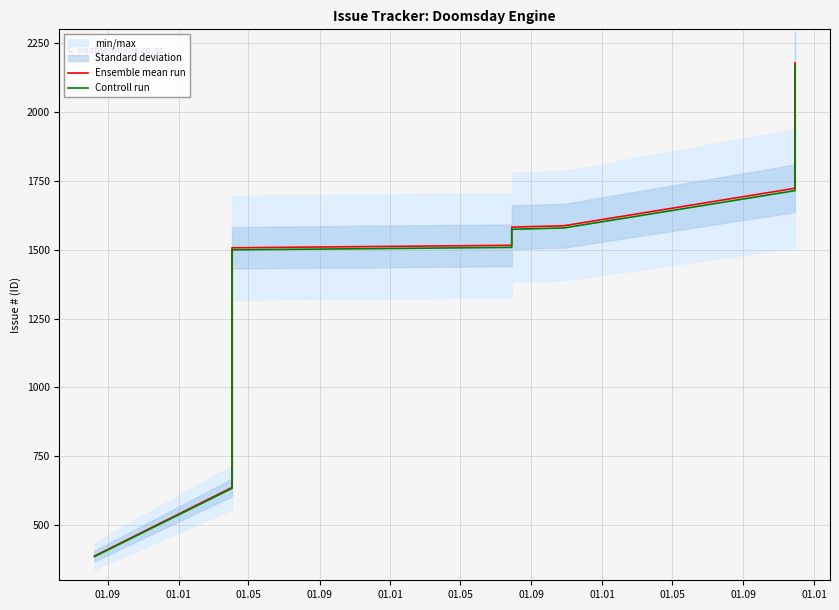

What value does the Controll run series have at 01.09?

386.1